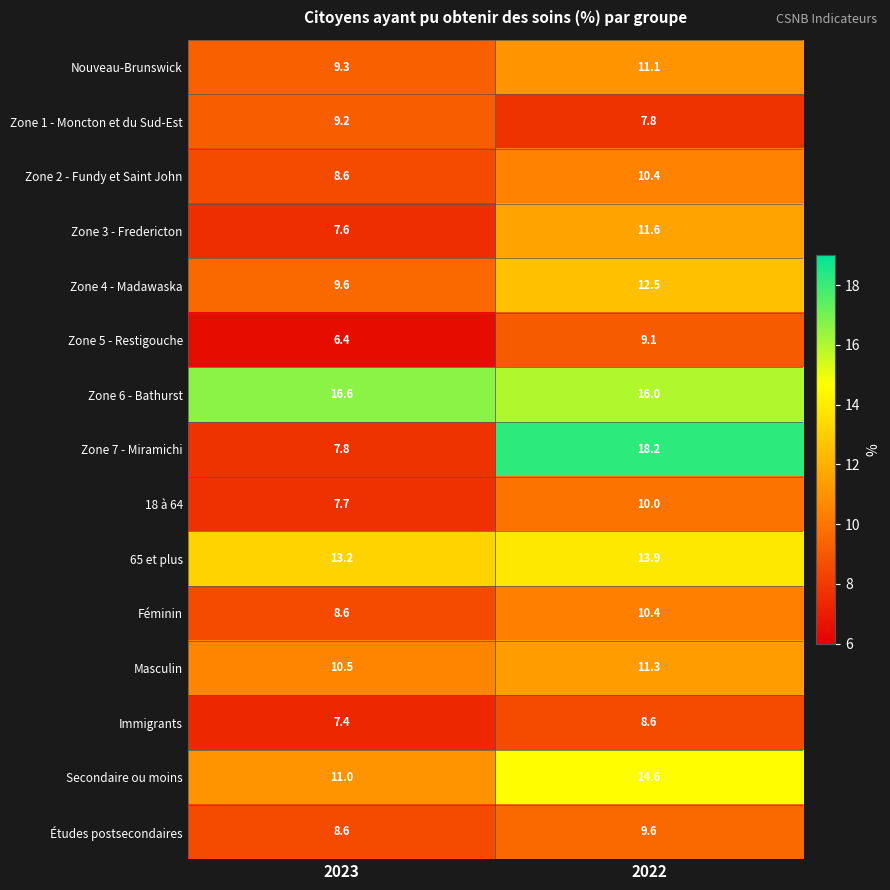

Which category has the highest value across all series?

2022